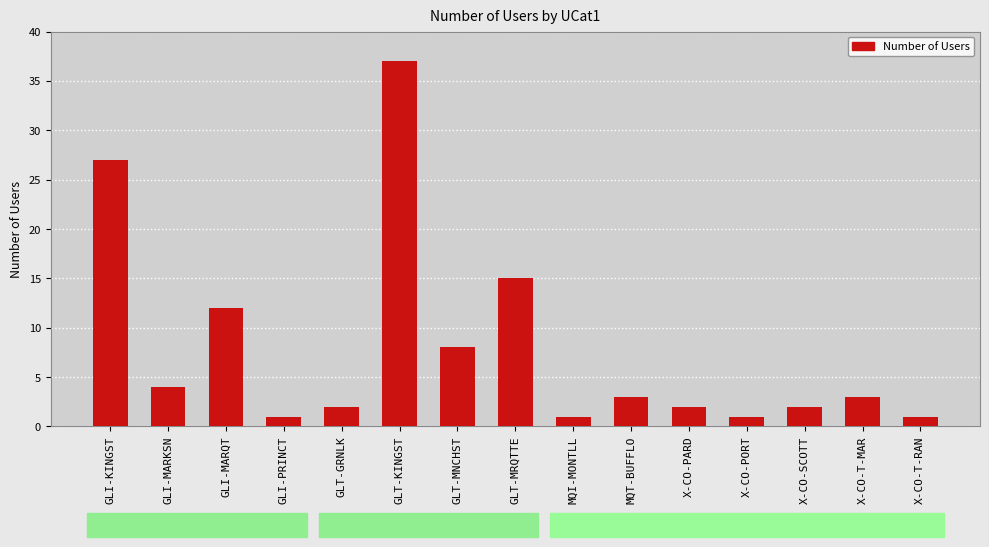

Are the bars horizontal?

No